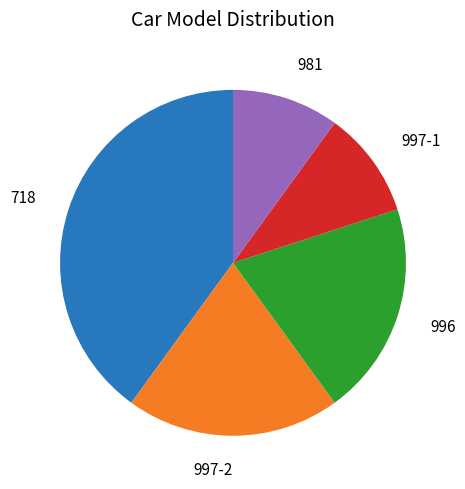

Which category has the biggest portion of the pie?

718